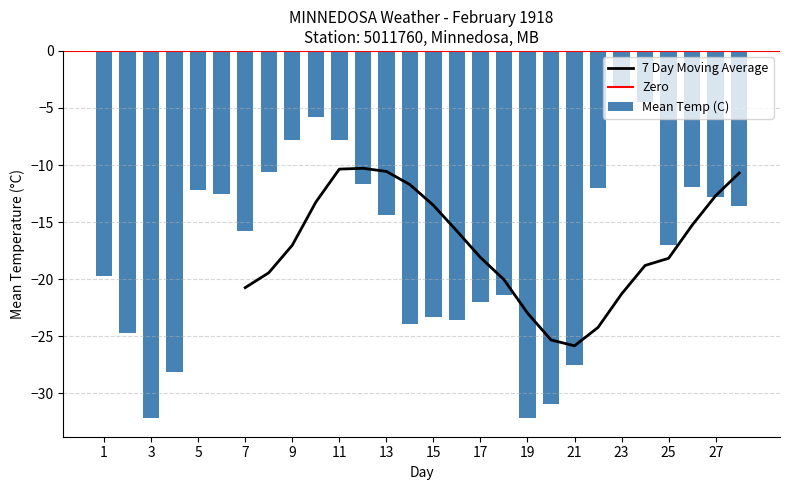

True or false: 7 Day Moving Average has a value of -10.4 at 11.

True